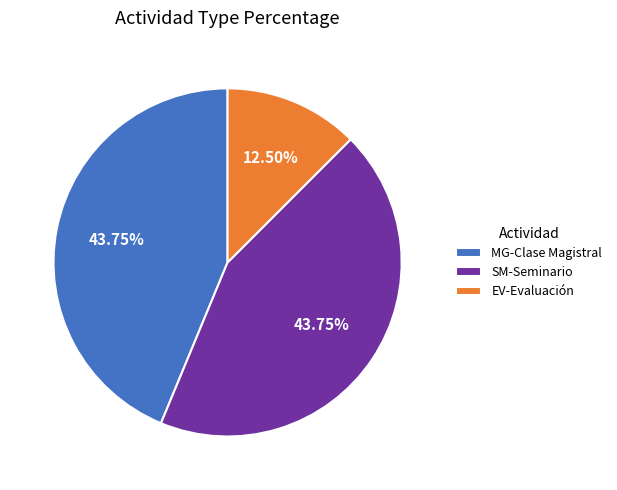

What percentage is the SM-Seminario slice, to the nearest percent?

44%